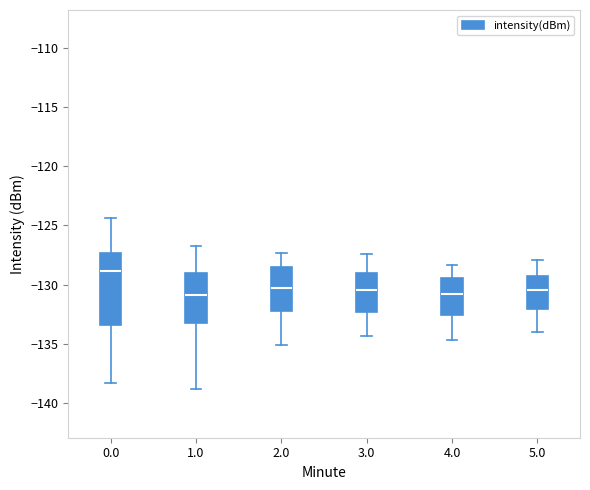

Comparing the boxes themselves (not the whiskers), which one is the tallest?

0.0